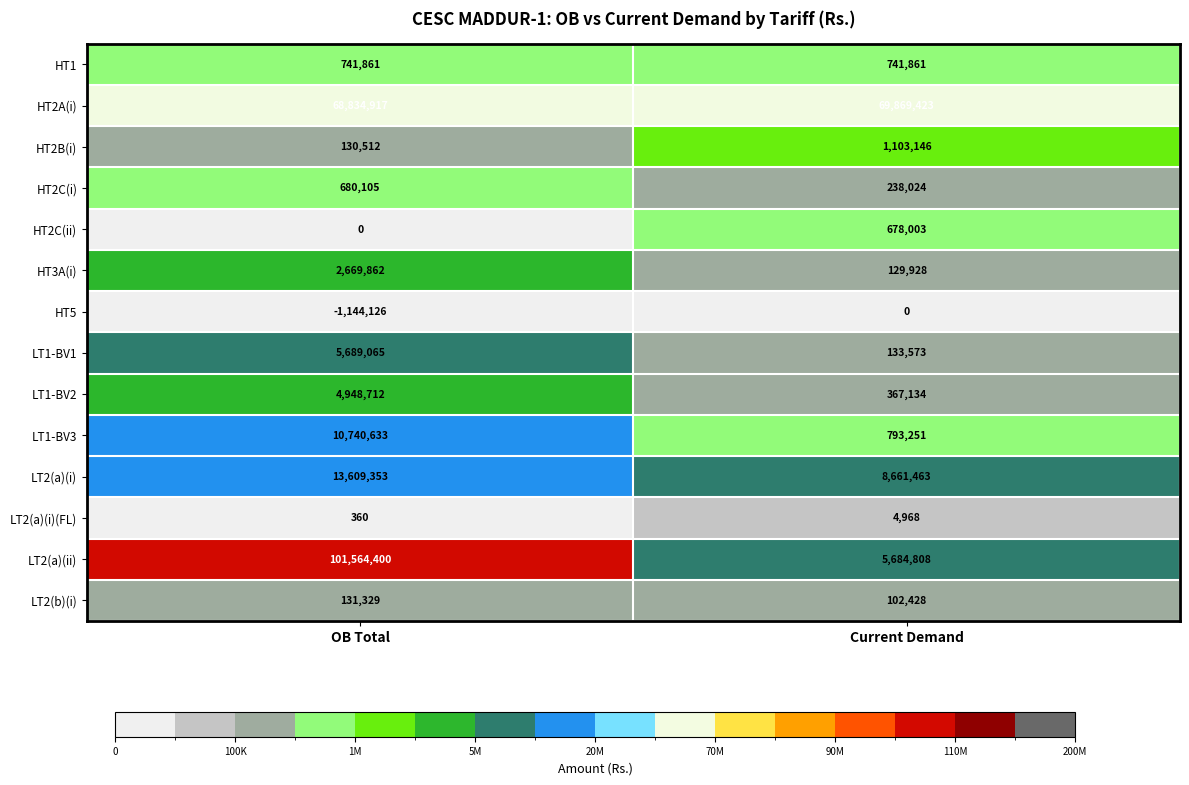

Rank the categories by HT3A(i) value from highest to lowest.

OB Total, Current Demand